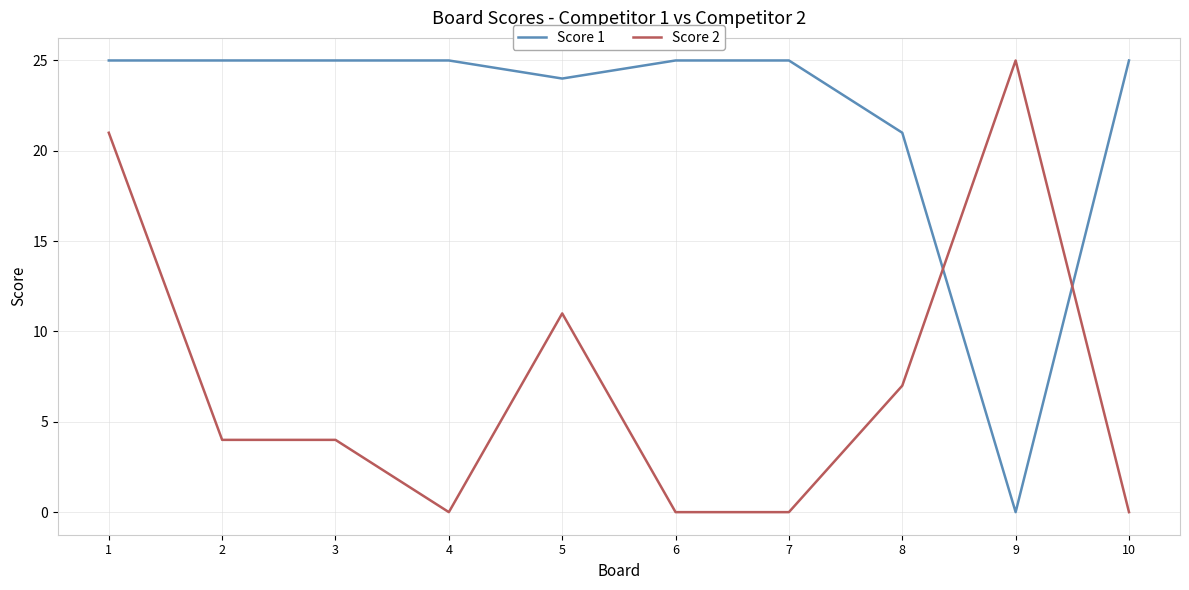

What is the total value across all series at 4?

25